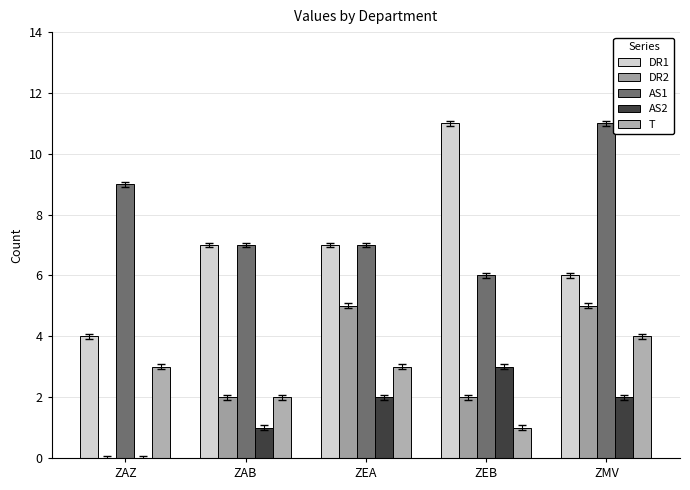

Which has a higher value, ZEA or ZEB?

ZEB